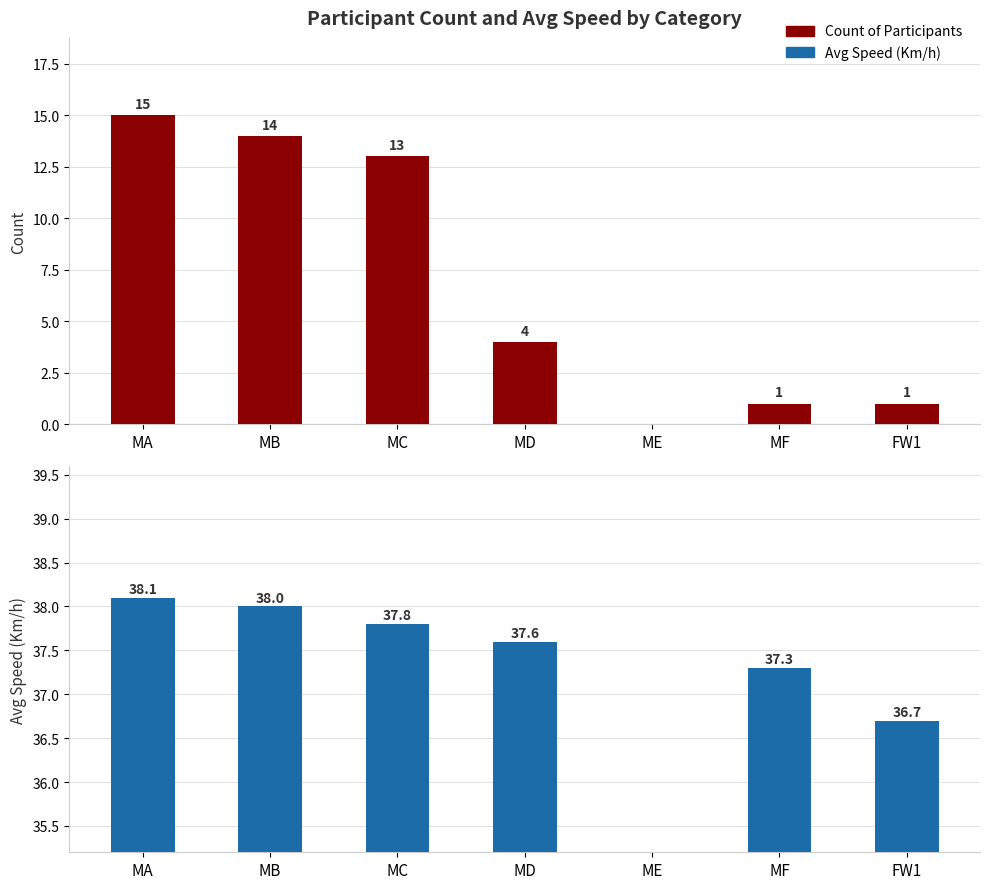

How many data points does each series have?

7